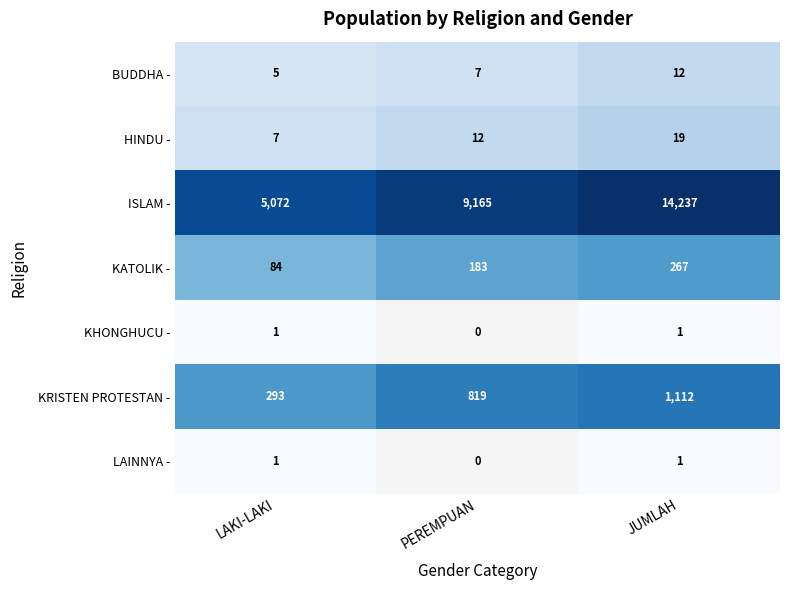

How many series are shown in this chart?

7